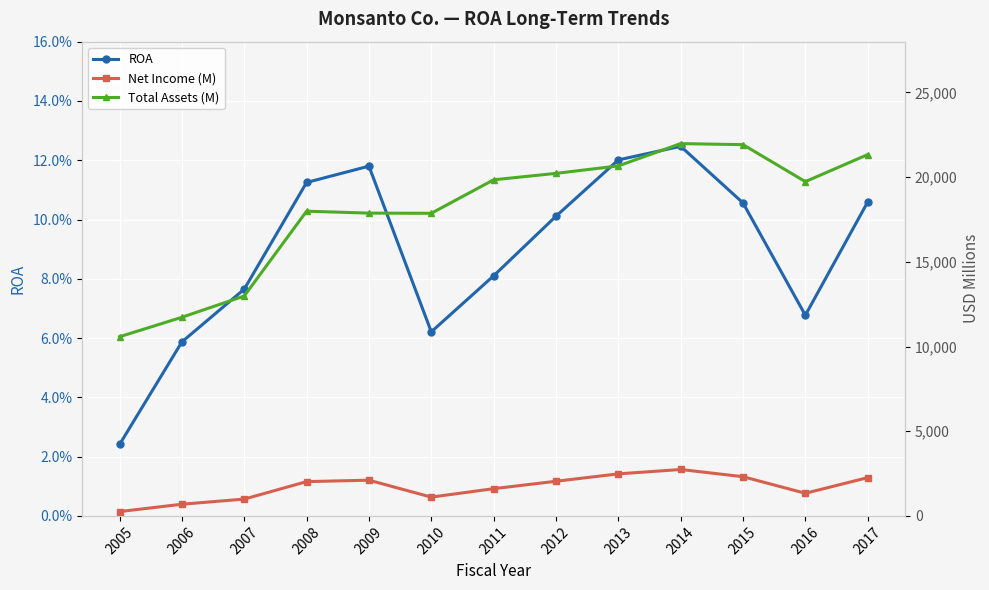

True or false: ROA and Total Assets (M) intersect in this chart.

False